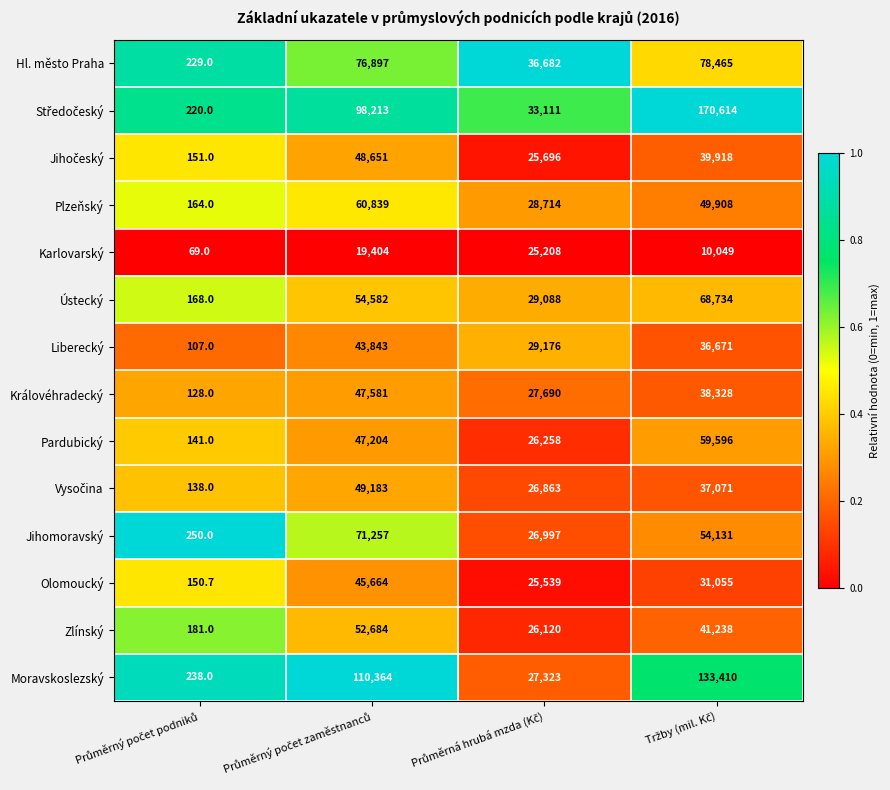

What is the sum of all Plzeňský values?

139625.0